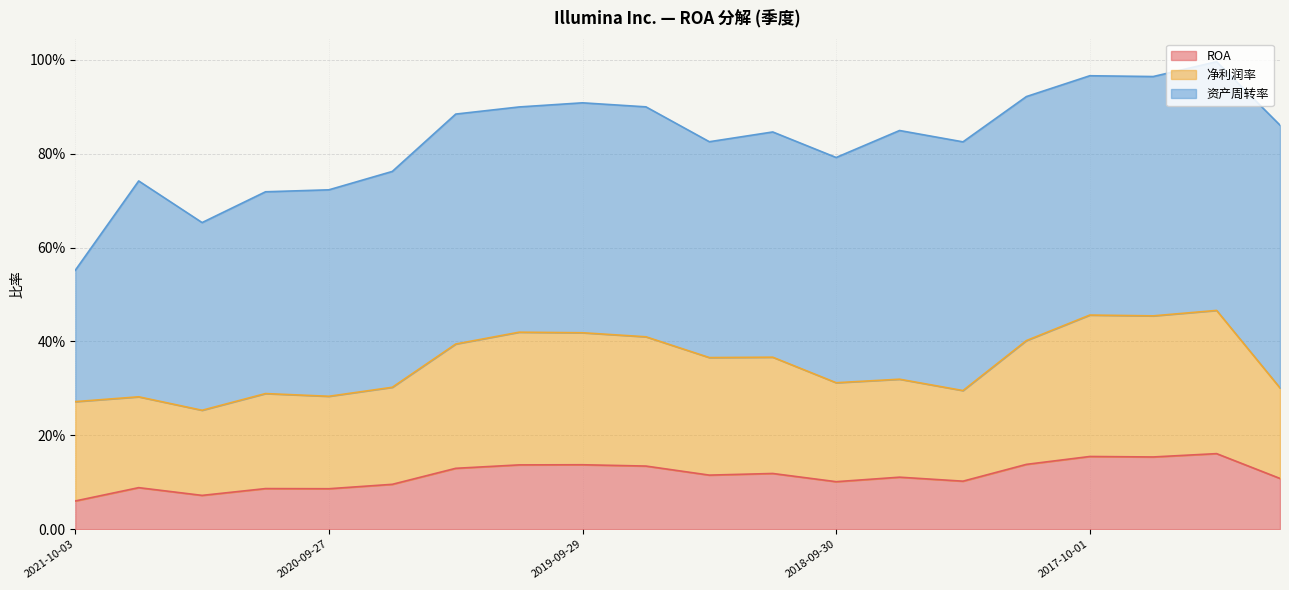

Is it true that 净利润率 equals 0.7 at 2020-03-29?

False